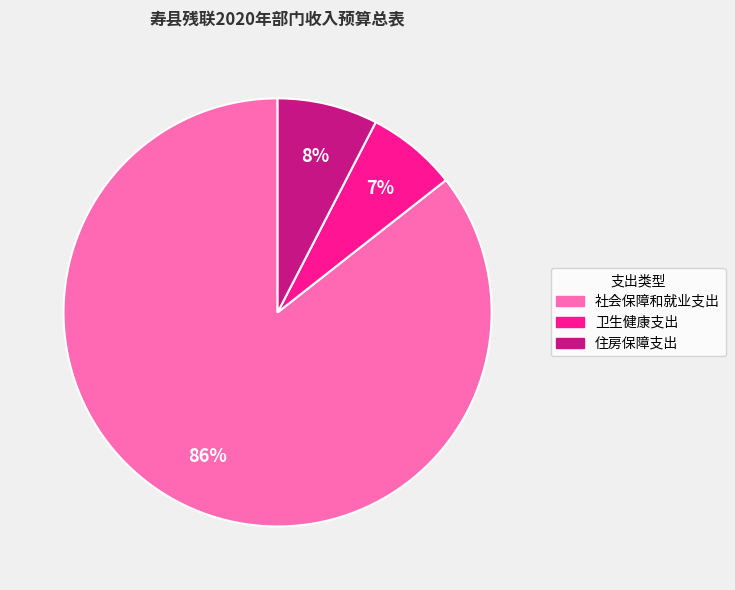

What is the ratio of the value at 住房保障支出 to the value at 卫生健康支出?

1.1